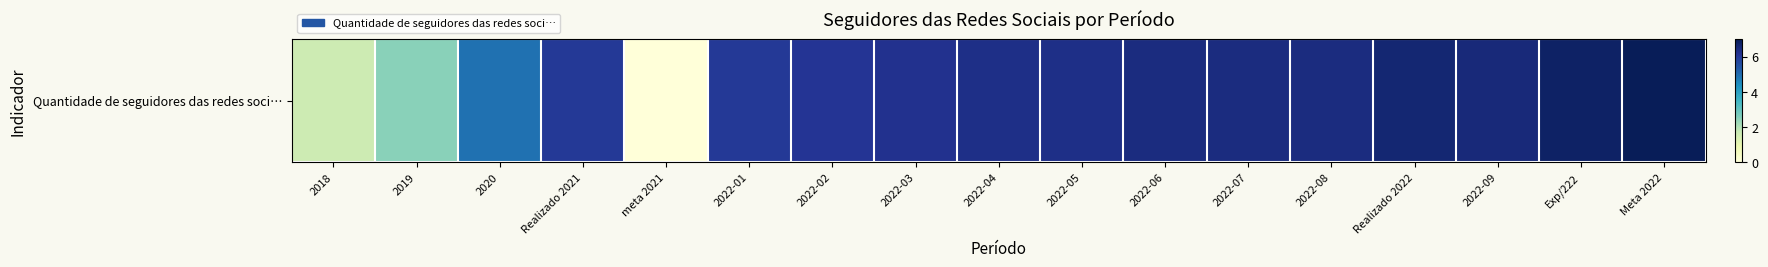

How many series are shown in this chart?

1